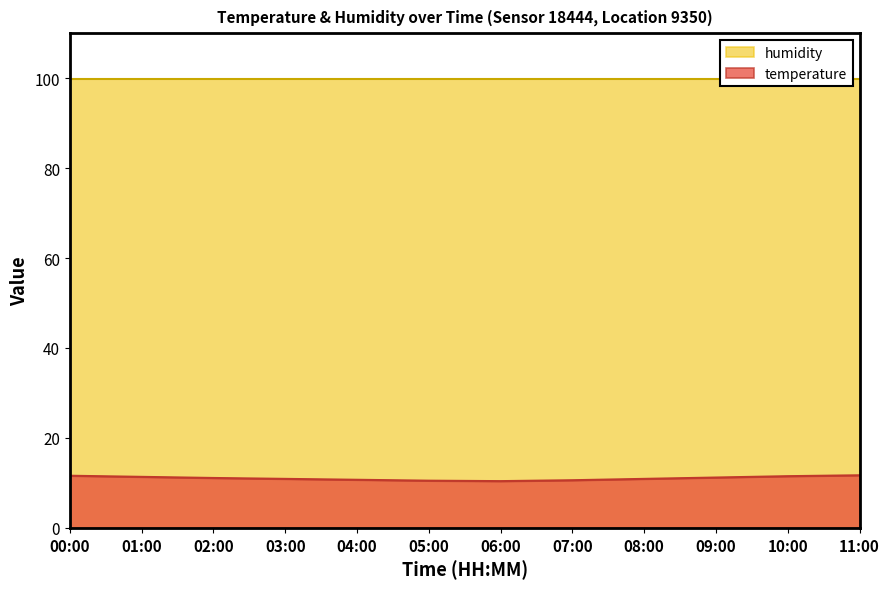

True or false: there are more than 2 points higher than both neighbors.

False